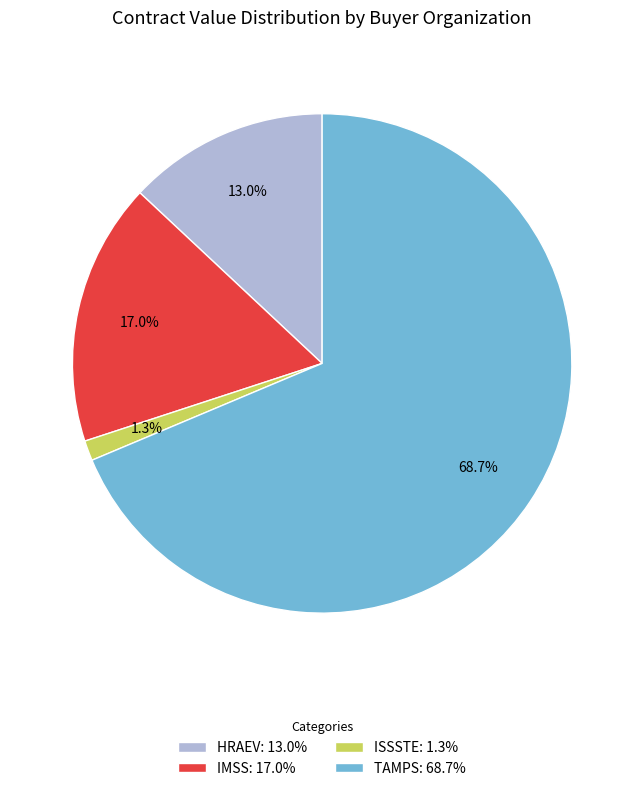

What is the ratio of the value at TAMPS: 68.7% to the value at HRAEV: 13.0%?

5.3